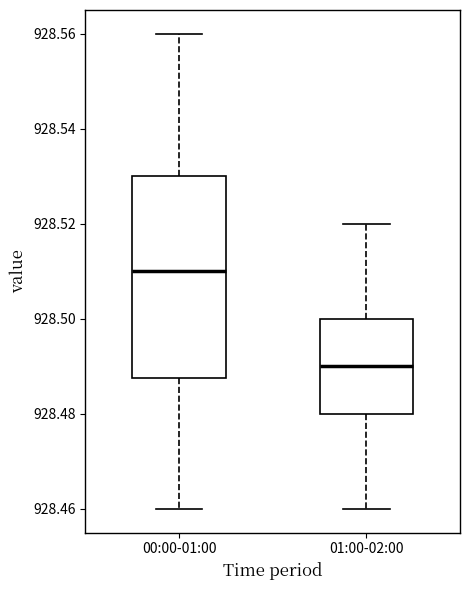

Which box's median line is the highest?

00:00-01:00